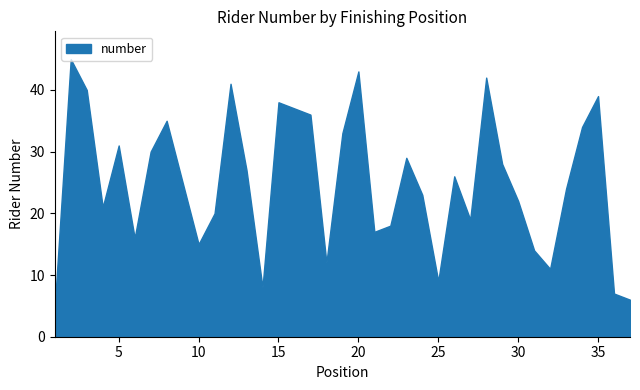

How many series are shown in this chart?

1